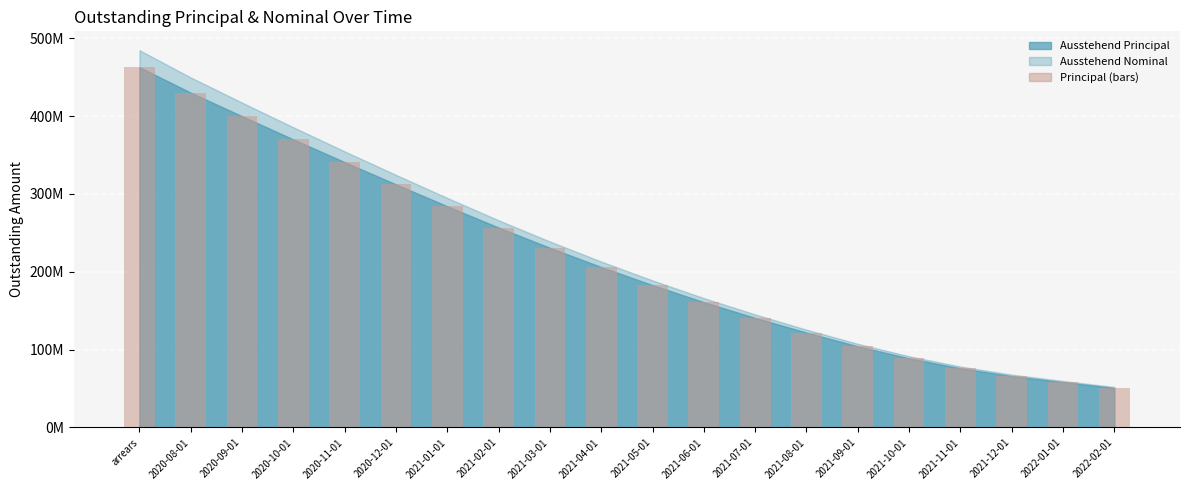

Does the chart contain any negative values?

No